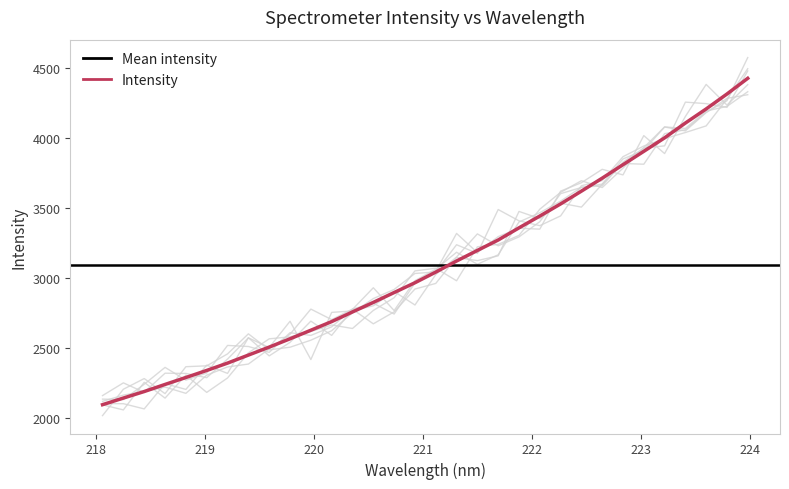

Which label corresponds to the smallest value in the chart?

218.0596